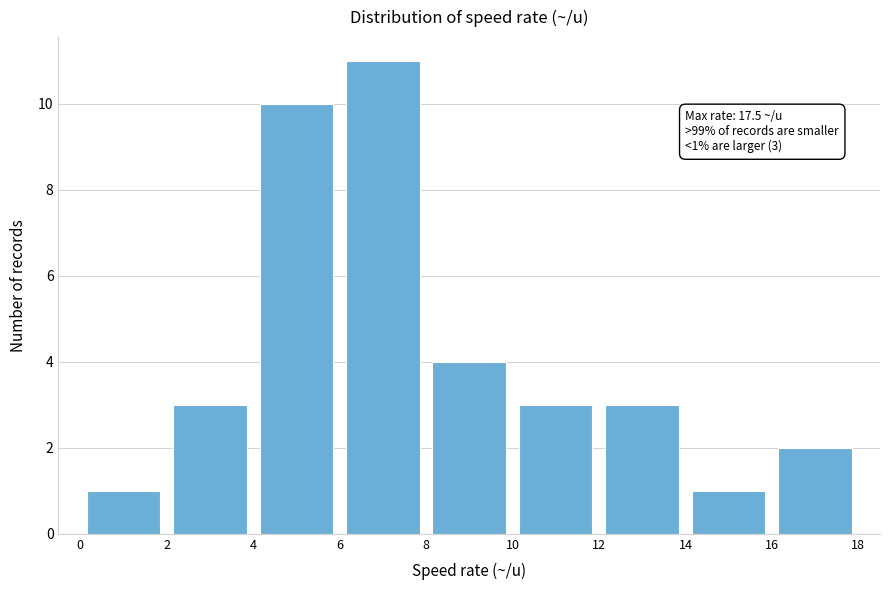

Over which range of the x-axis is the bar tallest?

6 to 8